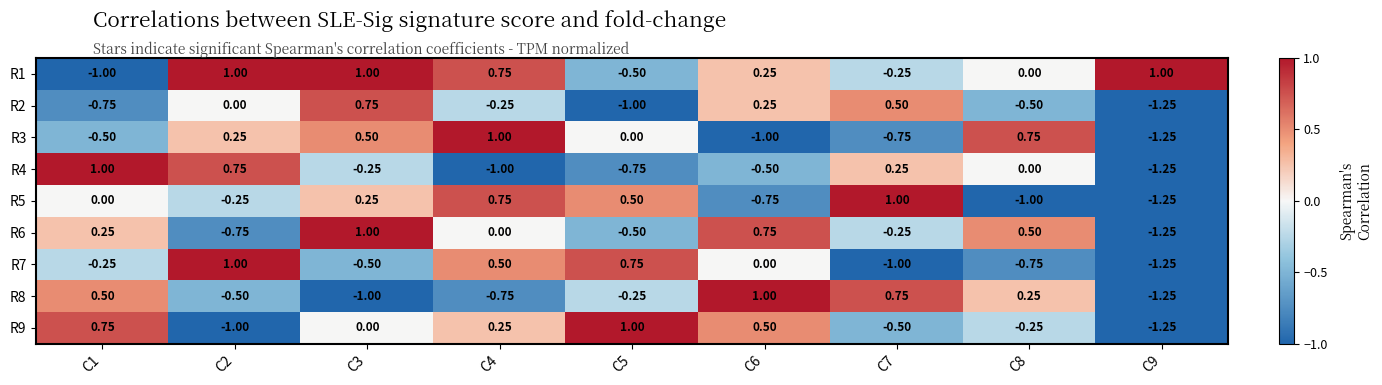

What is the spread (max minus min) of values at C6?

2.0